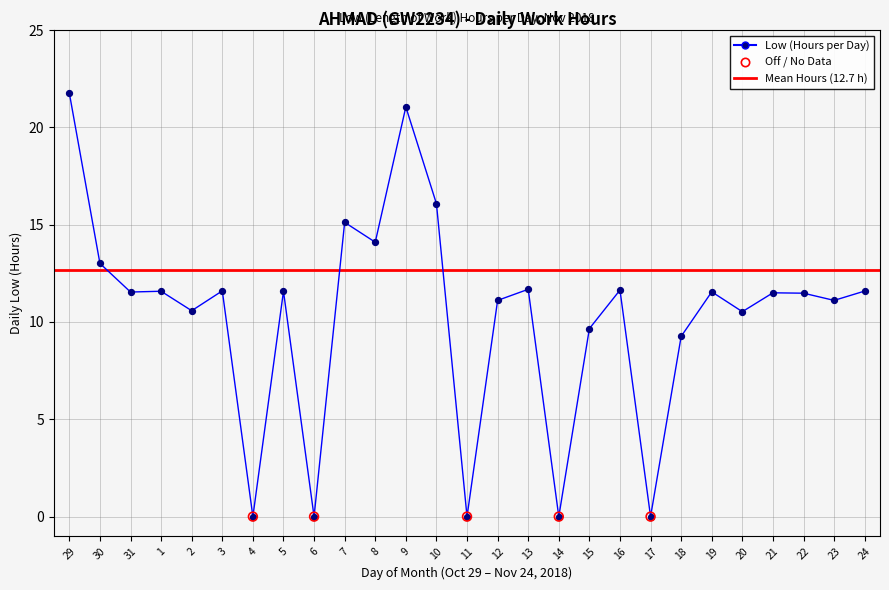

Which has a higher value, 20 or 18?

20